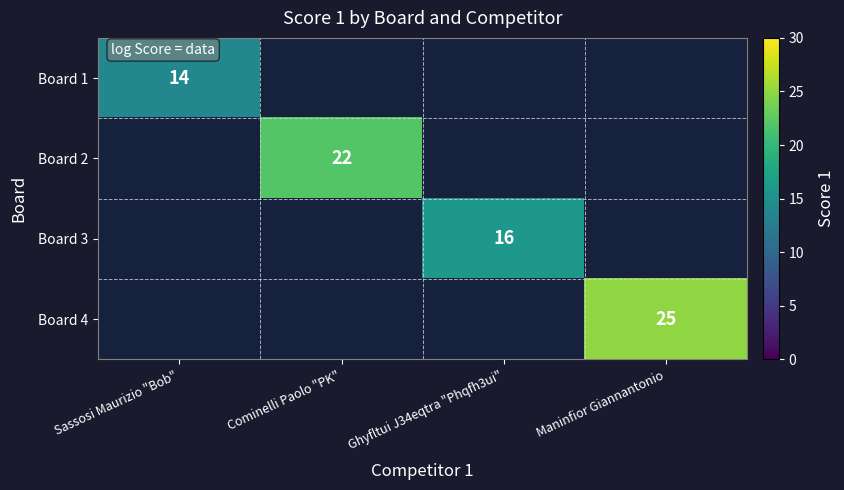

Count the number of categories in the chart.

4